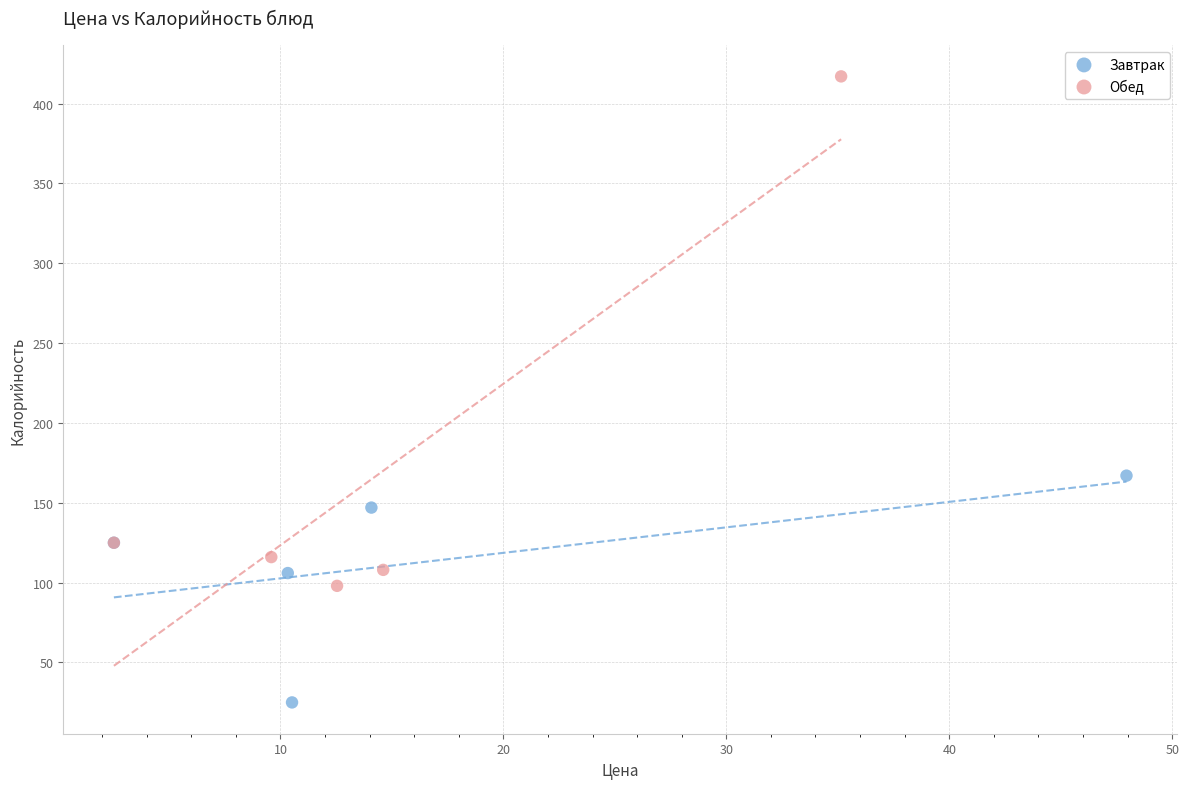

Which series has the widest spread of Y values?

Обед